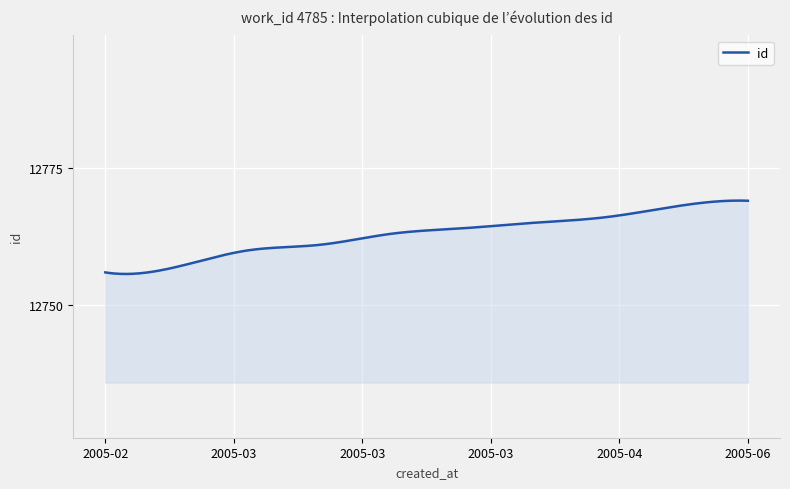

Does the chart display data point markers on the line(s)?

No